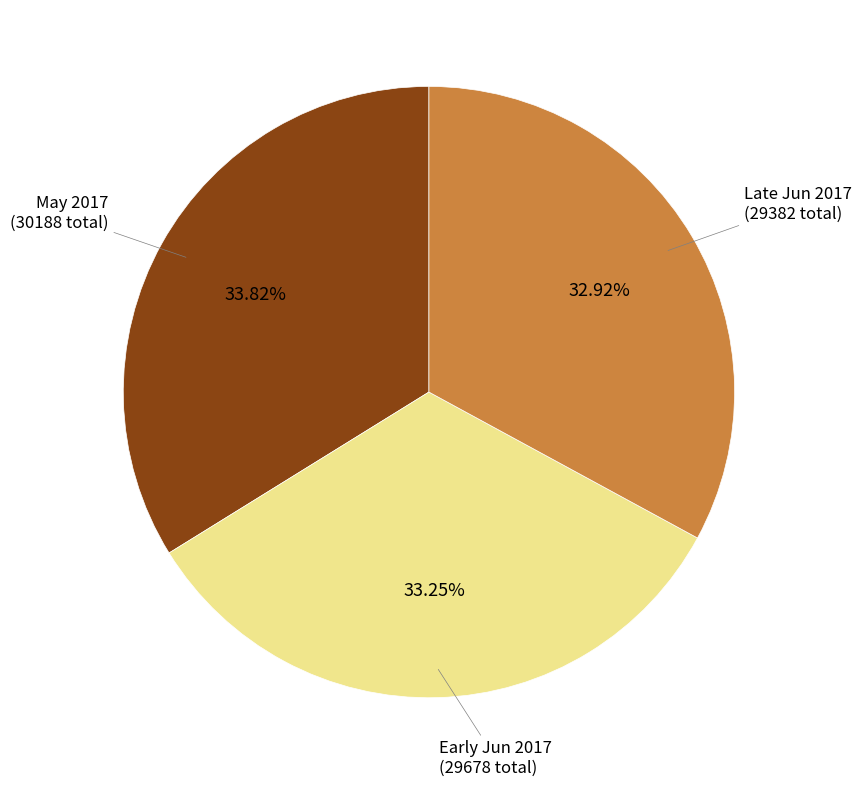

Does any single category account for the majority?

No